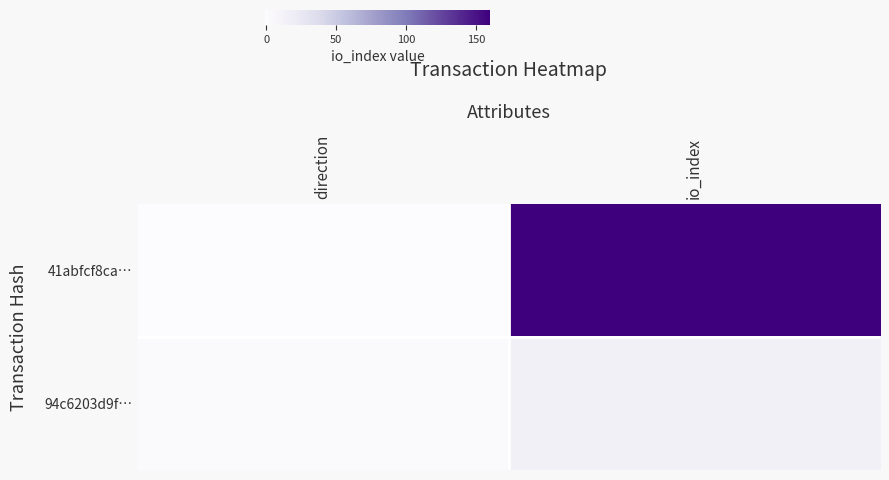

At which category is the sum across all series the highest?

io_index